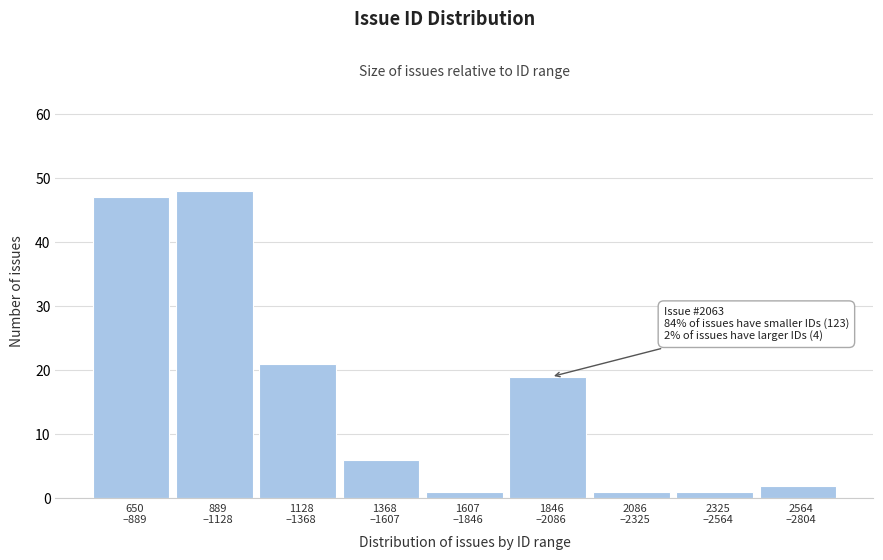

Reading left to right, extract all data points from this chart.

47	48	21	6	1	19	1	1	2